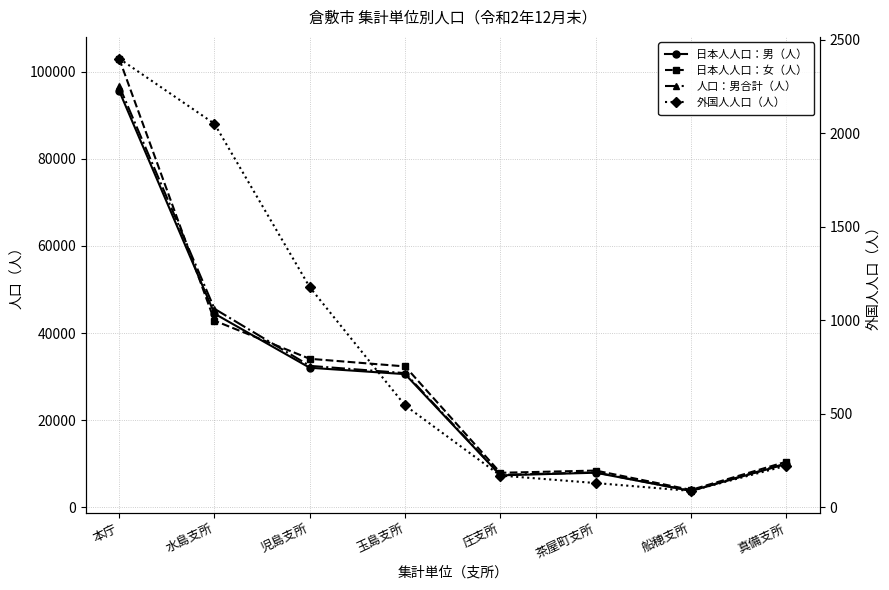

List the labels in order of 日本人人口：男（人） value, smallest first.

船穂支所, 庄支所, 茶屋町支所, 真備支所, 玉島支所, 児島支所, 水島支所, 本庁